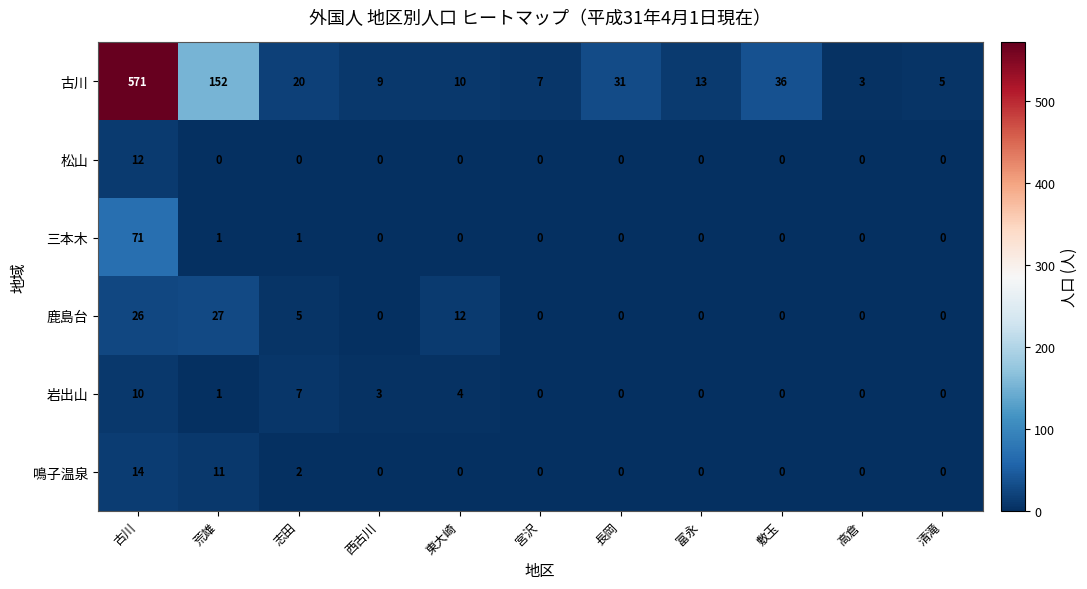

Count the number of data series in this chart.

6